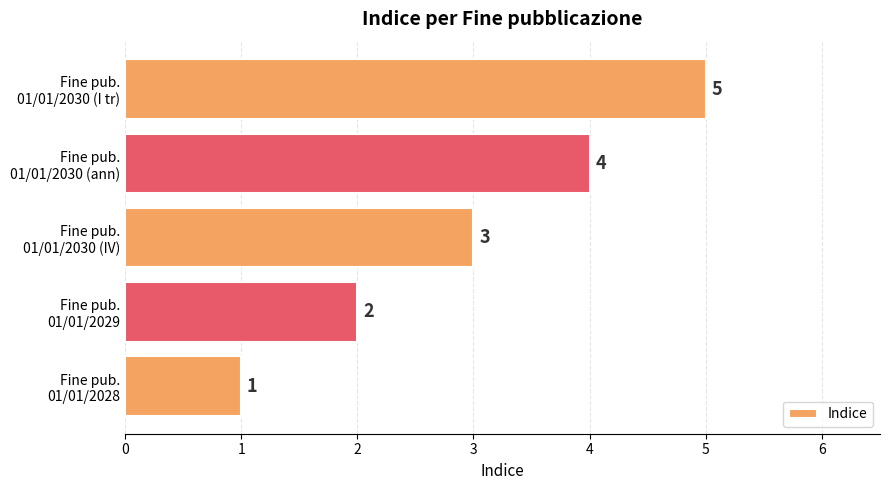

What is the difference between the maximum and minimum values?

4